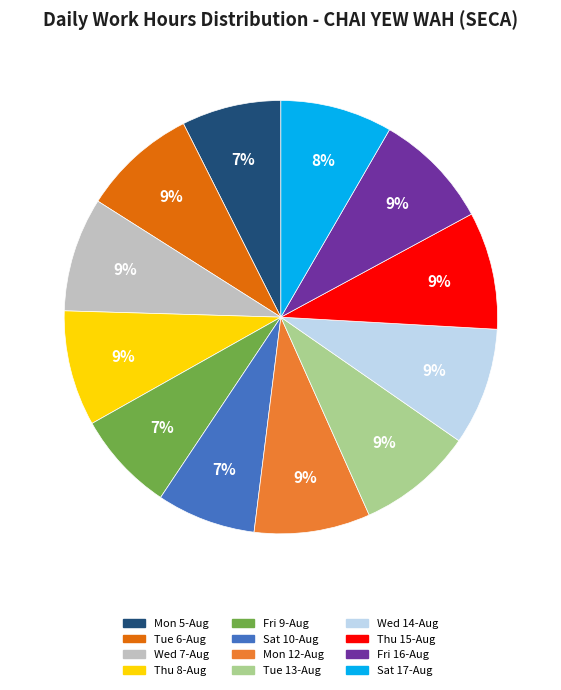

Is it true that Wed 7-Aug is 9% of the pie?

True